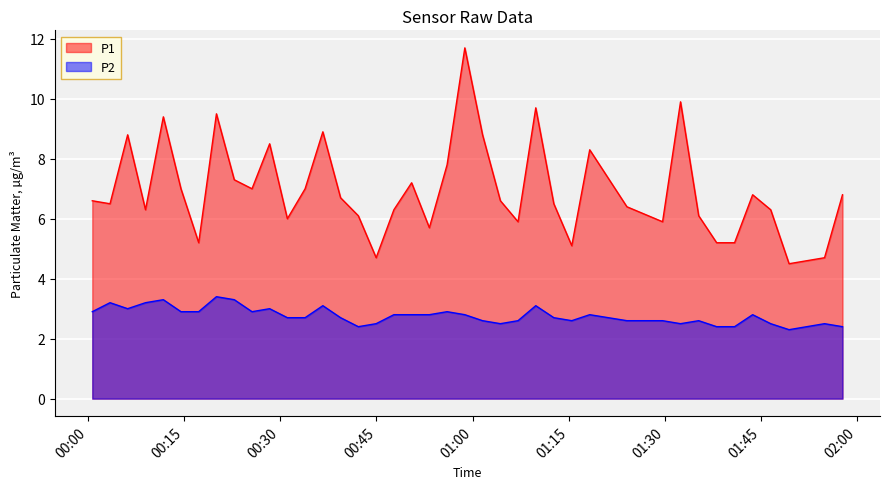

What is the difference between the maximum and second lowest values in the P2 series?

1.0